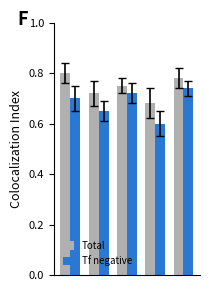

Which series has the largest total across all categories?

Total